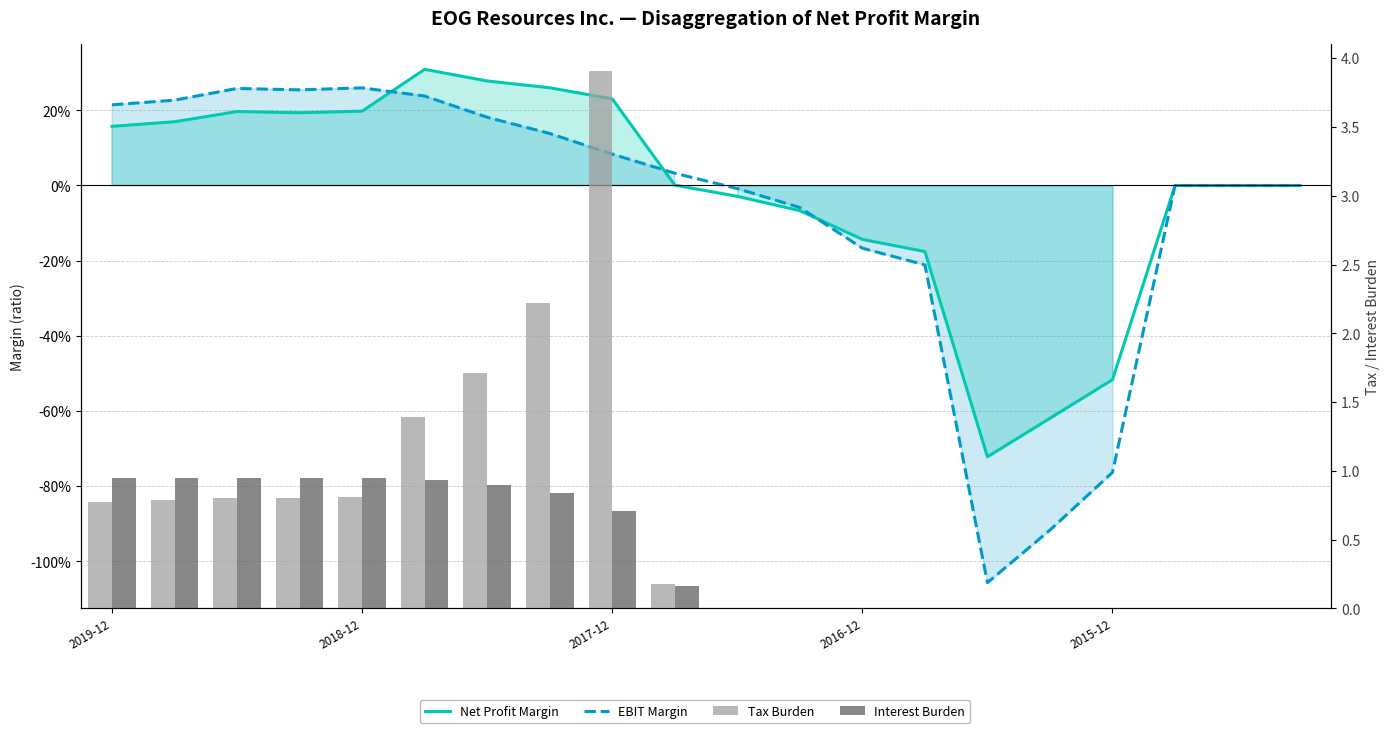

Which series has the largest total across all categories?

Tax Burden